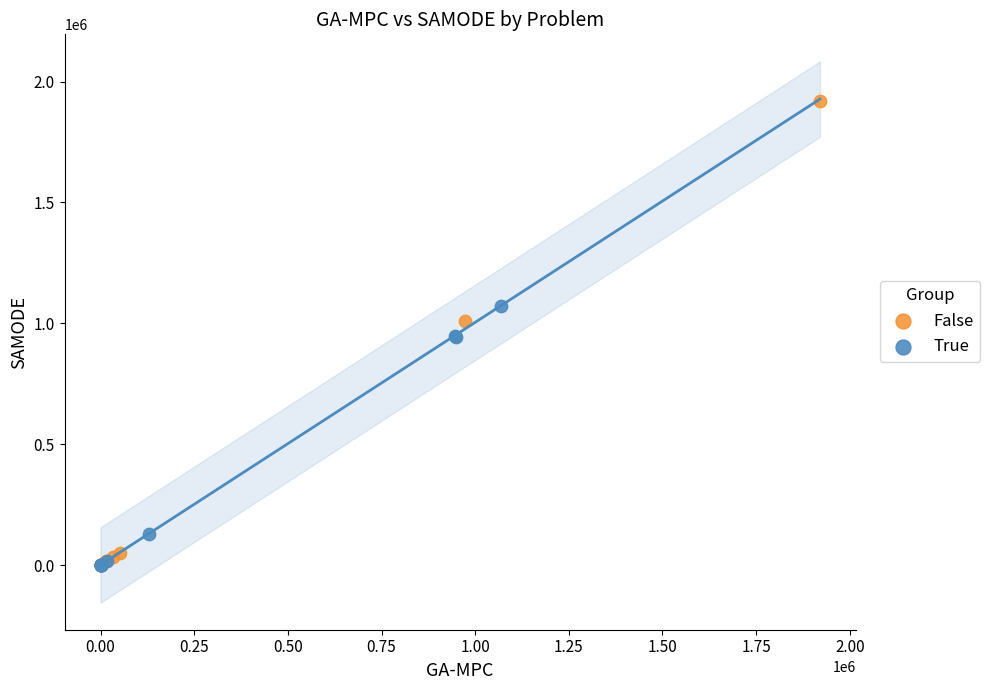

Which series has the largest Y range (max minus min)?

False